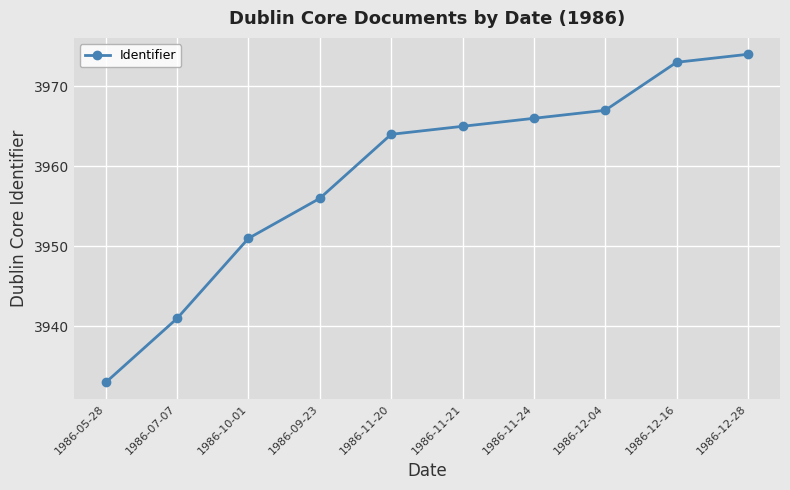

What is the label of the 8th point from the left?

1986-12-04